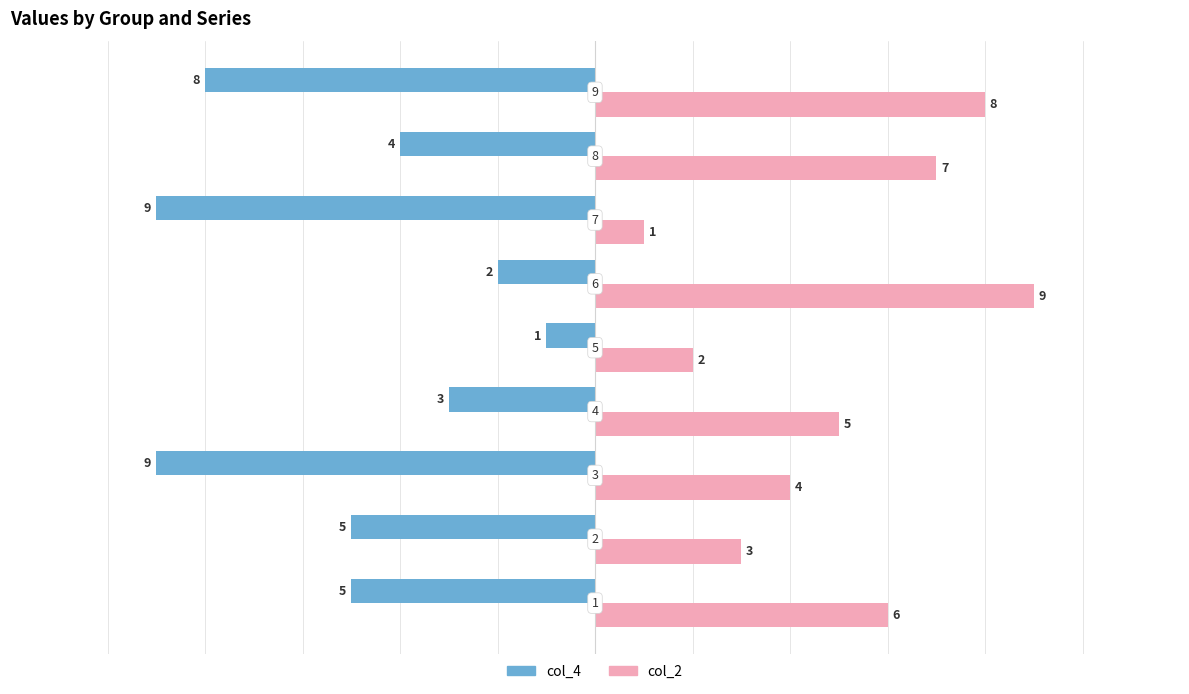

What is the difference between the second highest and minimum values in the col_4 series?

7